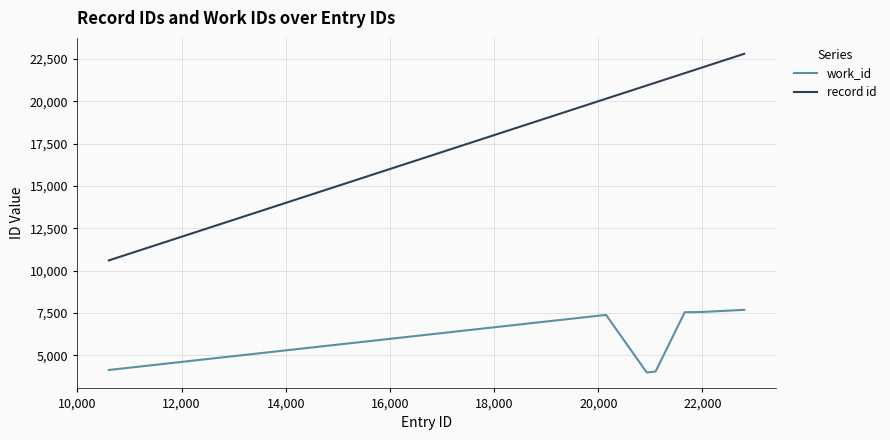

What is the difference between the maximum and minimum values in the record id series?

12199